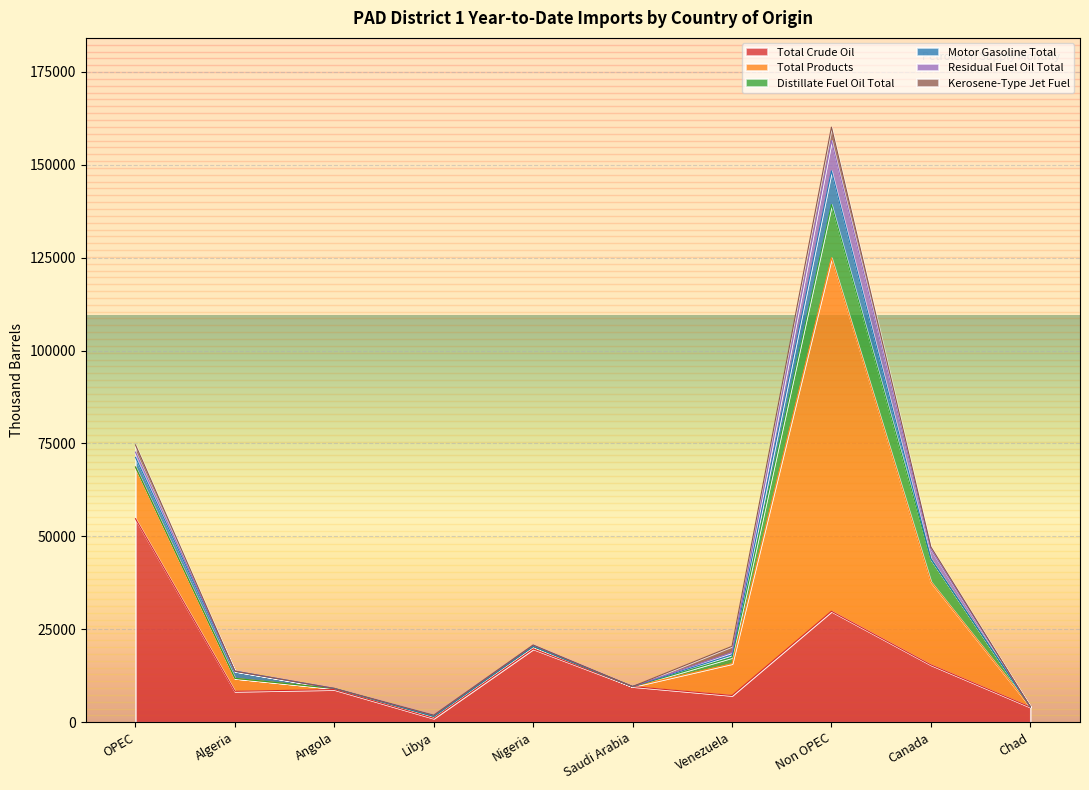

How many interior local peaks does the Kerosene-Type Jet Fuel series have?

1